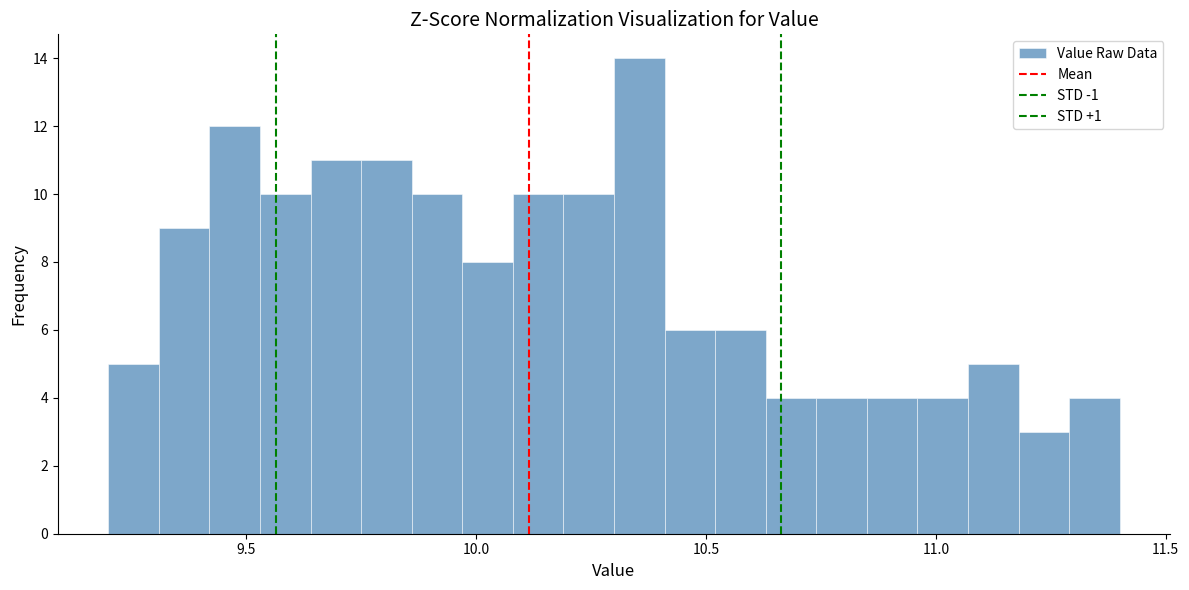

Read against the x-axis, roughly where is the centre of the tallest bar?

10.35